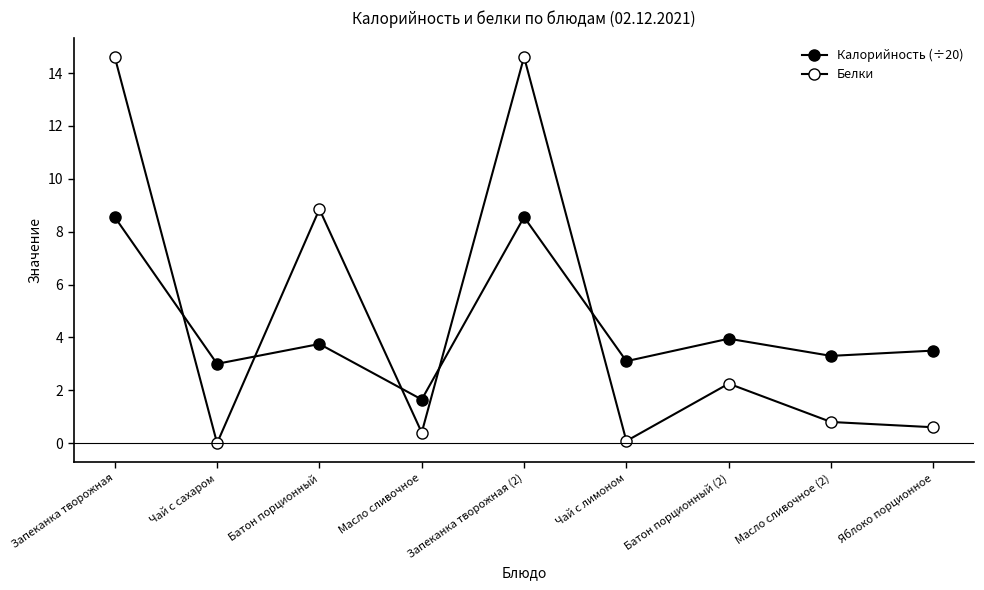

Reading left to right, list all the values displayed in this chart.

Калорийность (÷20): 8.6	3.0	3.8	1.6	8.6	3.1	4.0	3.3	3.5
Белки: 14.6	0.0	8.8	0.4	14.6	0.1	2.2	0.8	0.6